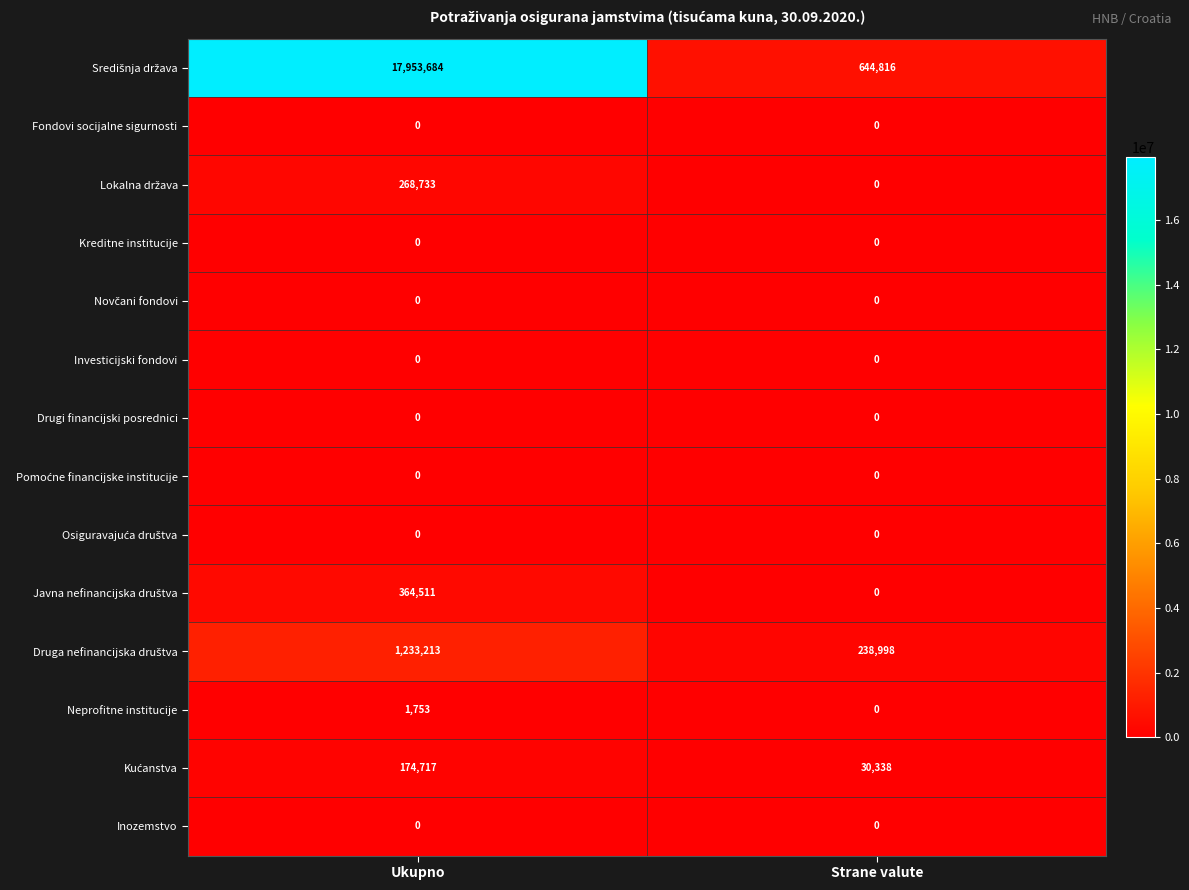

Is it true that Kreditne institucije equals 0 at Strane valute?

True